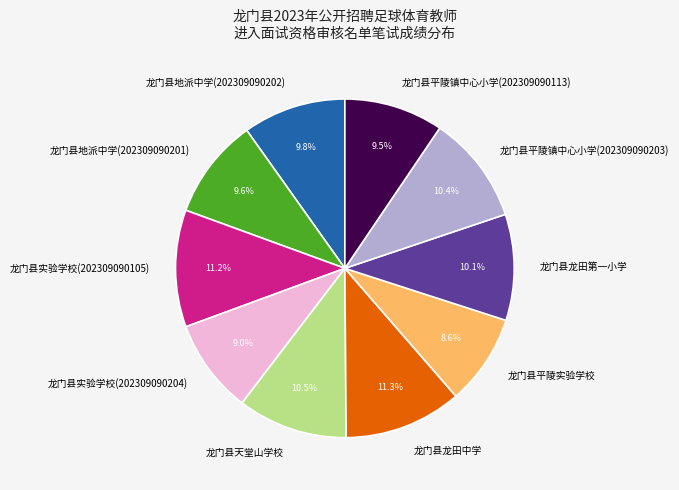

Which has a higher value, 龙门县平陵镇中心小学(202309090203) or 龙门县实验学校(202309090105)?

龙门县实验学校(202309090105)